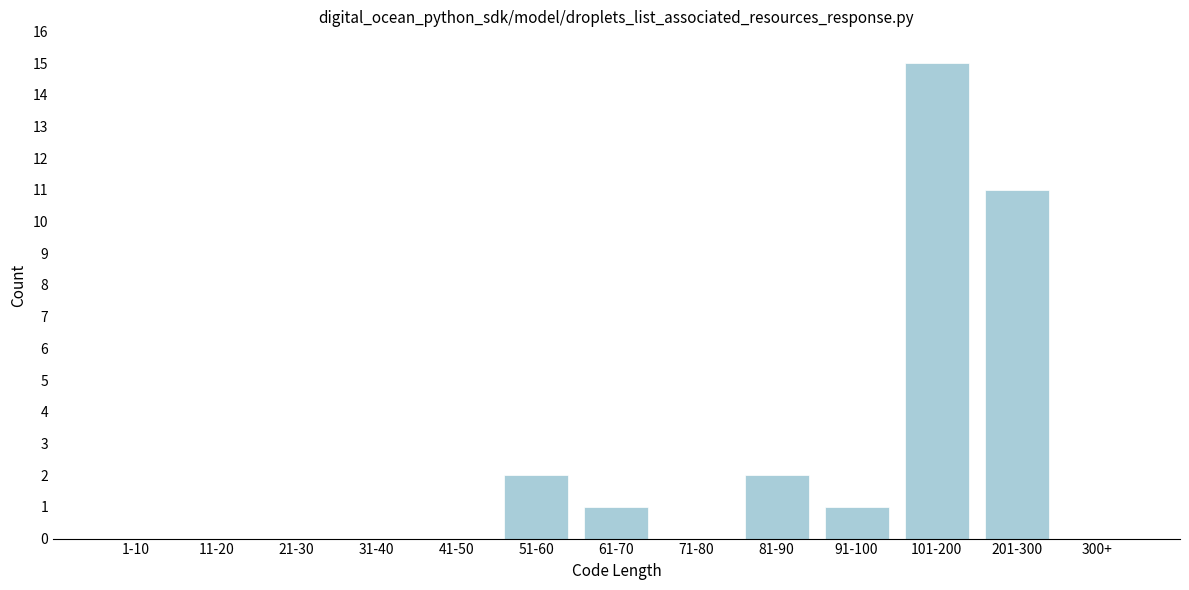

Reading left to right, list all the values displayed in this chart.

1-10=0	11-20=0	21-30=0	31-40=0	41-50=0	51-60=2	61-70=1	71-80=0	81-90=2	91-100=1	101-200=15	201-300=11	300+=0